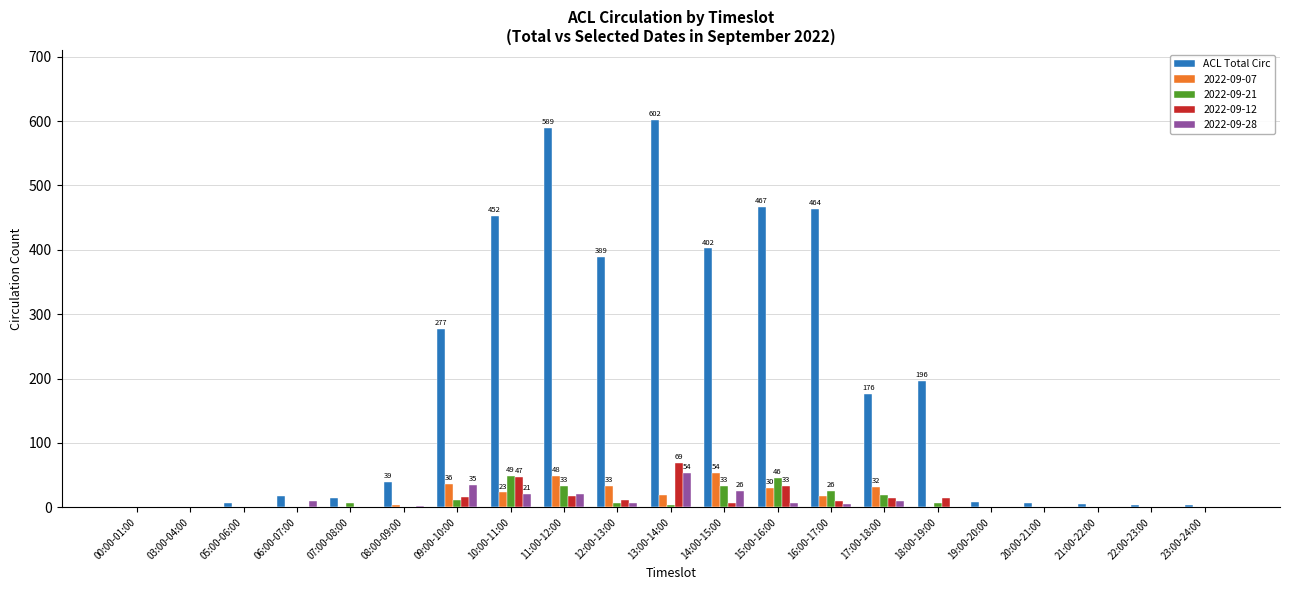

Which series has the largest total across all categories?

ACL Total Circ